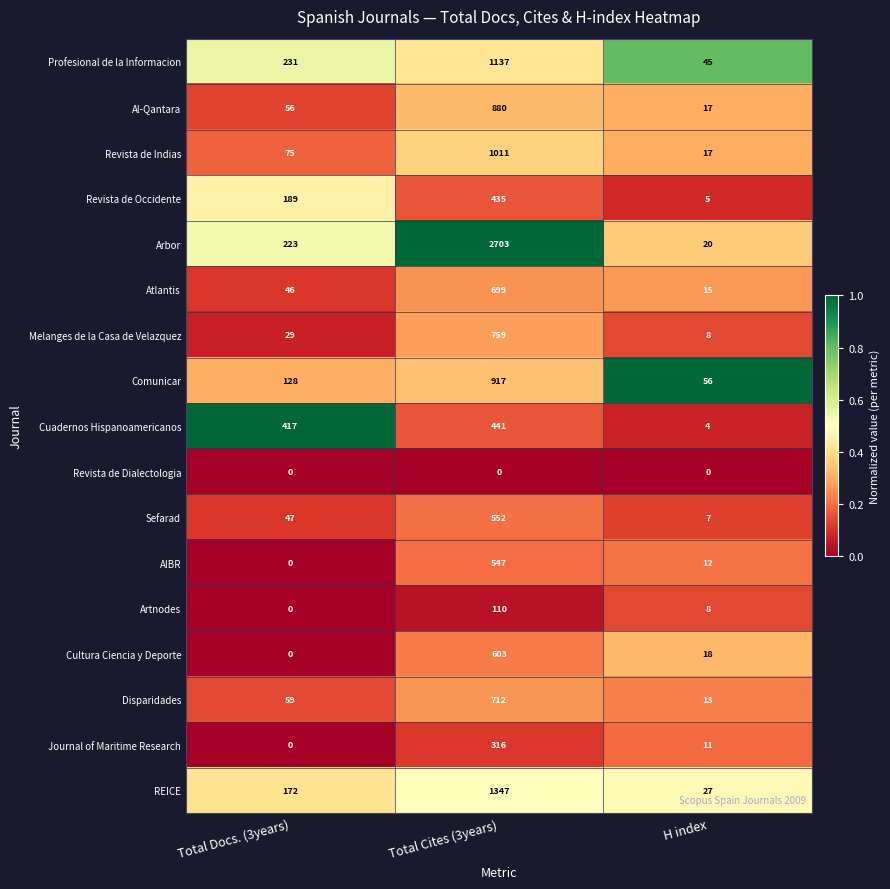

What is the total value across all series at Total Docs. (3years)?

1672